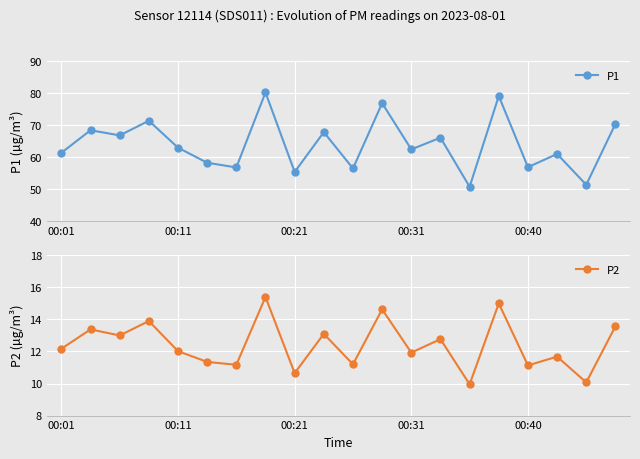

What is the minimum value shown in the chart?

9.9